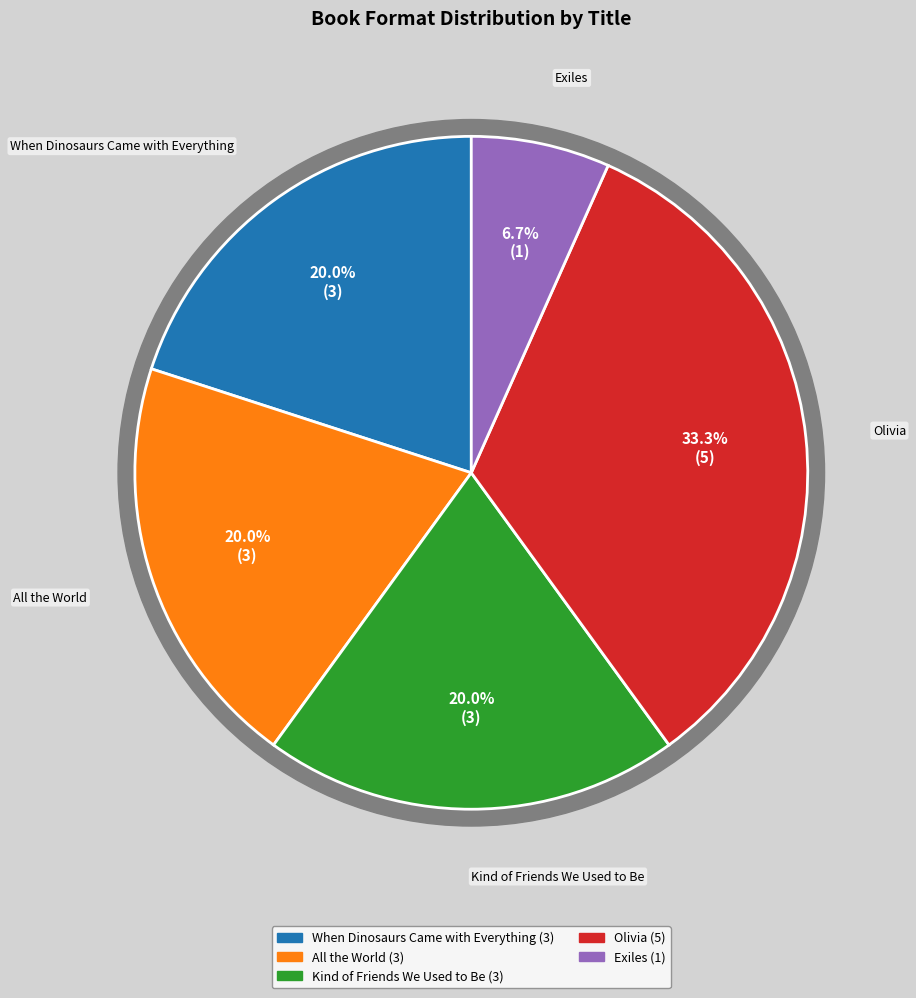

To the nearest percent, what is the difference between the largest and smallest slice percentages?

27%